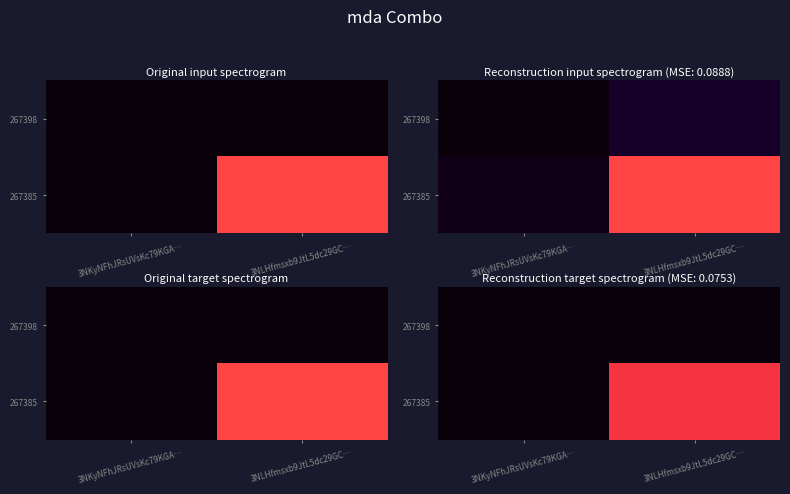

At which category is the sum across all series the highest?

3NLHfmsxb9JtL5dc29GC…